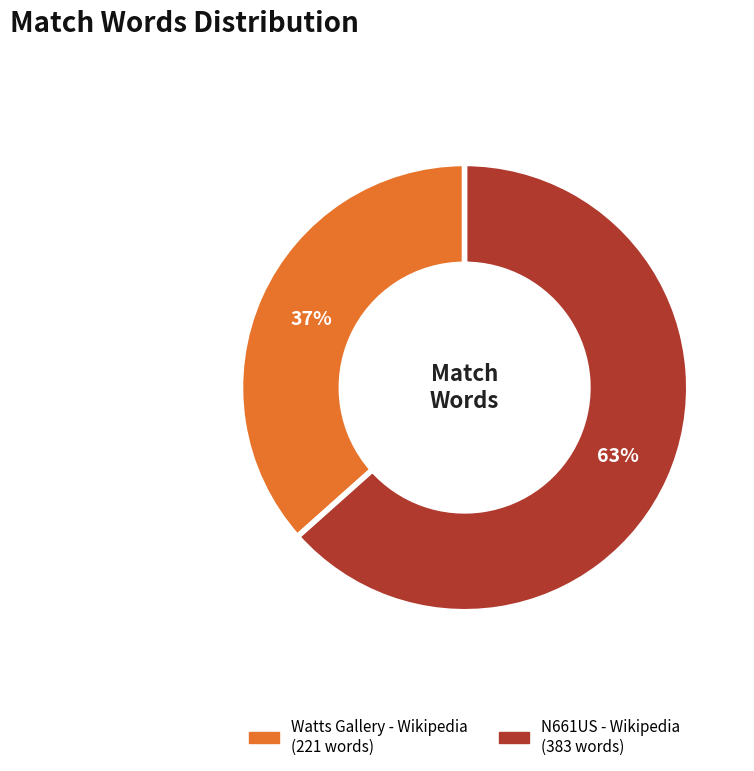

What is the largest slice in the pie chart?

N661US - Wikipedia